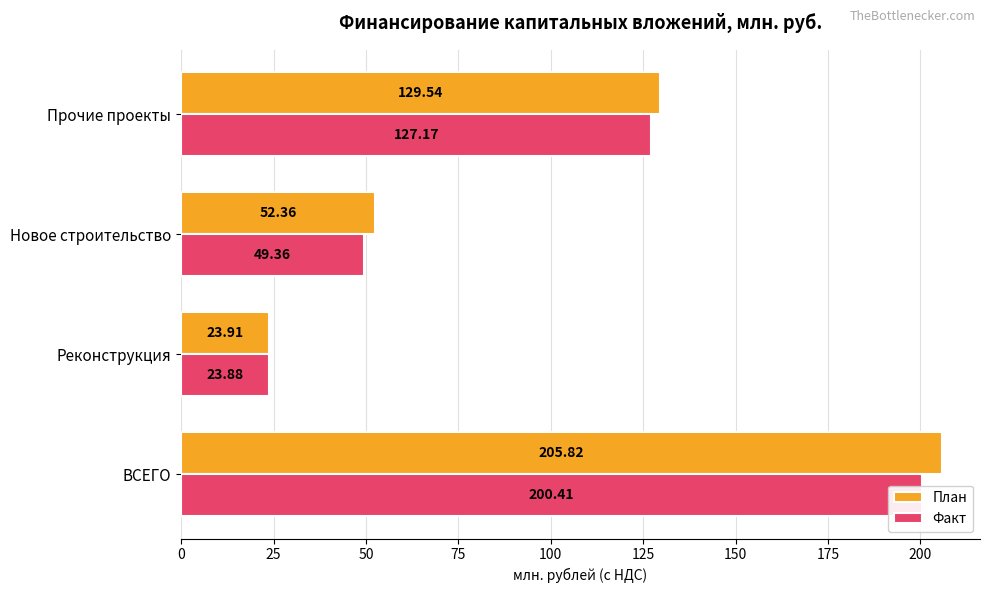

What is the value of the План bar at the 2nd from the left?

23.9